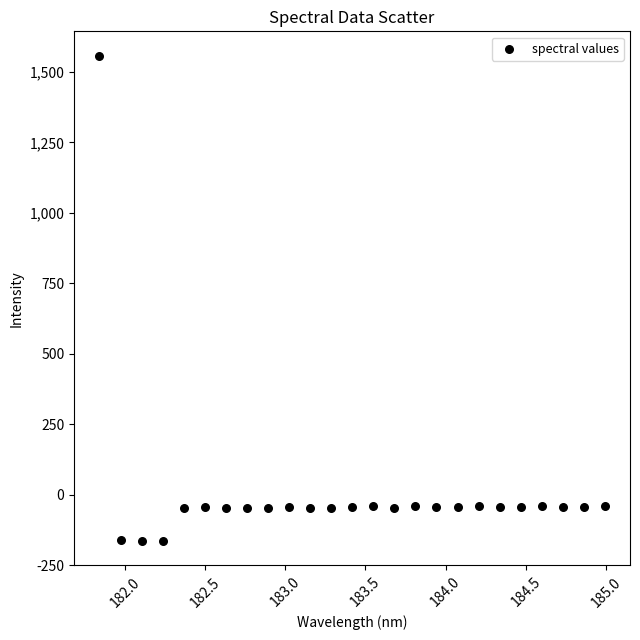

What is the range of X values (max minus min)?

3.1